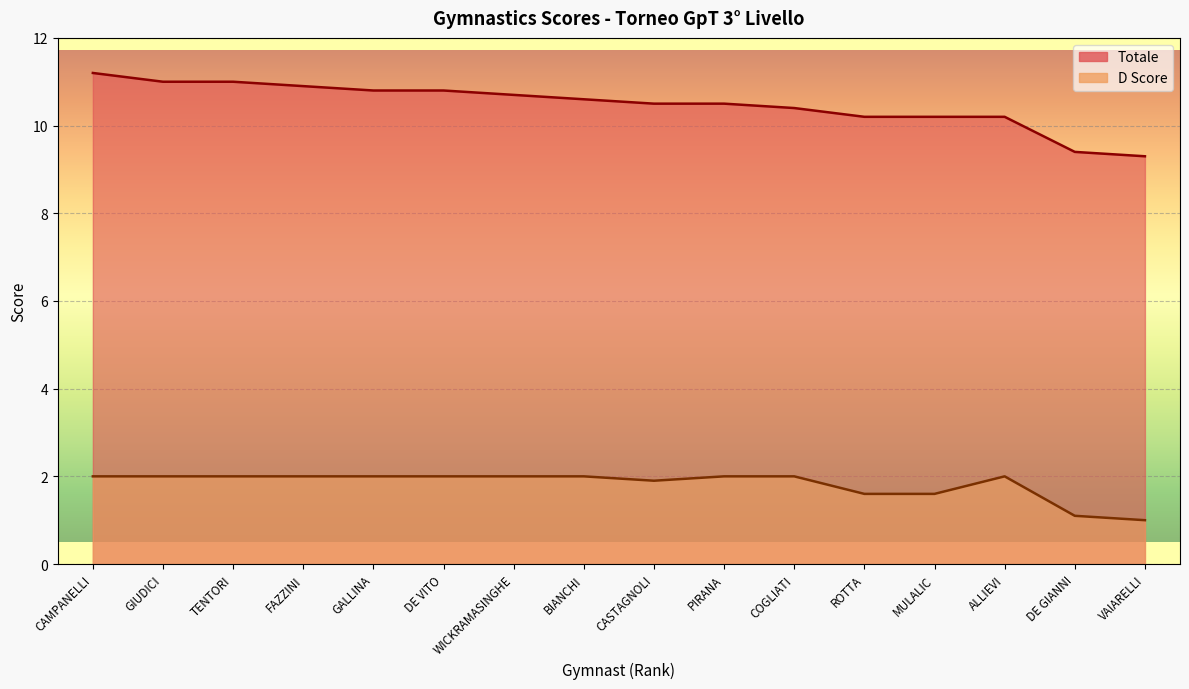

Reading left to right, list all the values displayed in this chart.

Totale: 11.2	11.0	11.0	10.9	10.8	10.8	10.7	10.6	10.5	10.5	10.4	10.2	10.2	10.2	9.4	9.3
D Score: 2.0	2.0	2.0	2.0	2.0	2.0	2.0	2.0	1.9	2.0	2.0	1.6	1.6	2.0	1.1	1.0